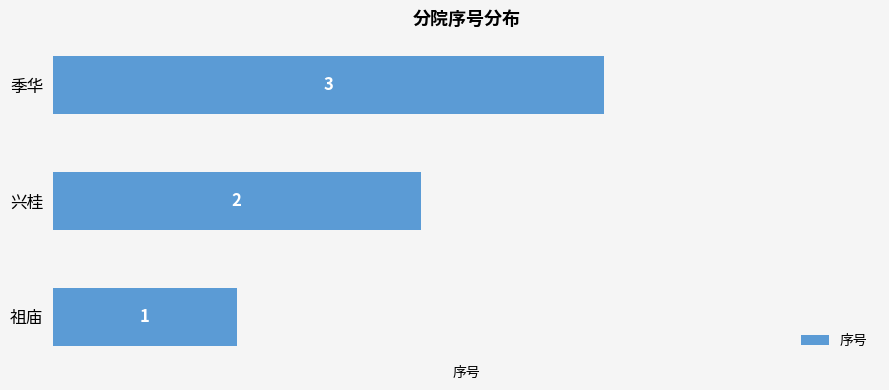

Count the values in the range 1 to 3.

3